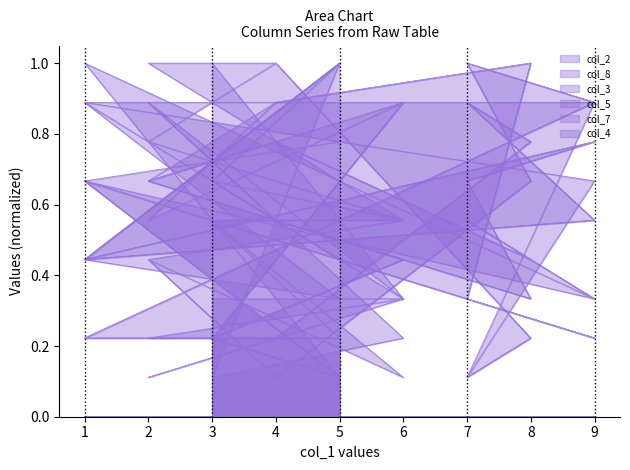

In col_8, how many points are higher than both neighbors (excluding endpoints)?

7